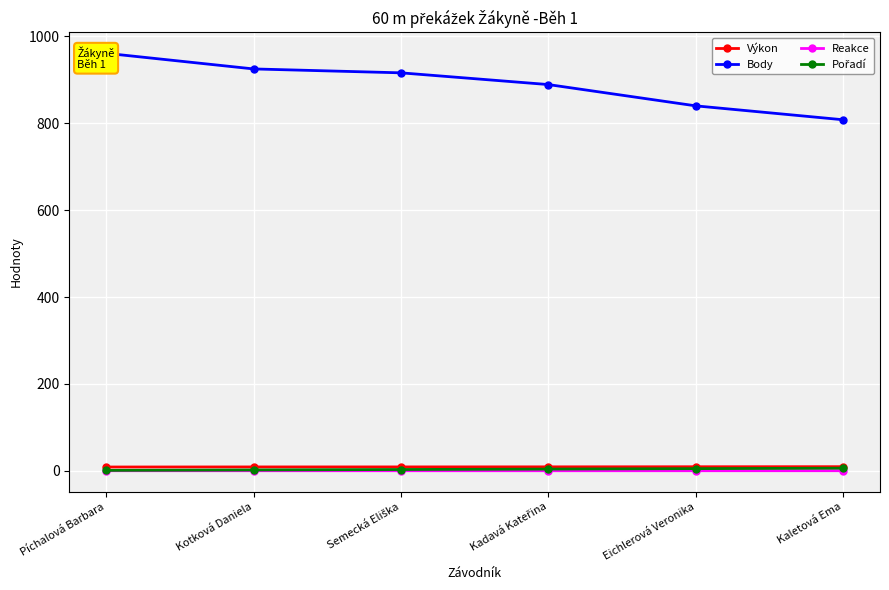

What position from the right is Píchalová Barbara?

6